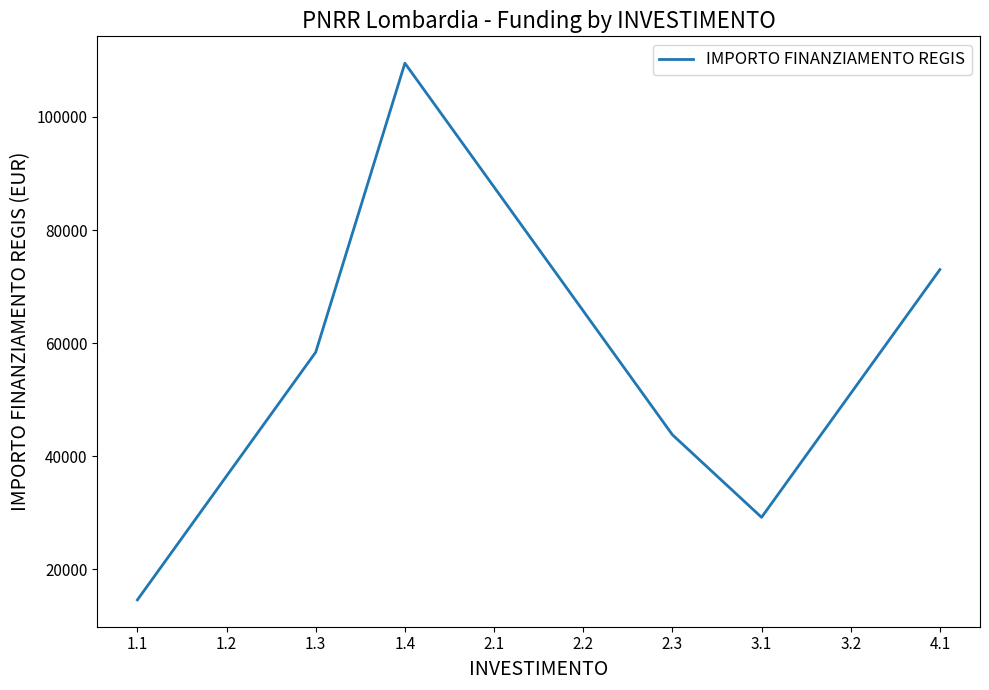

What is the ratio of the value at 3.2 to the value at 1.2?

1.4